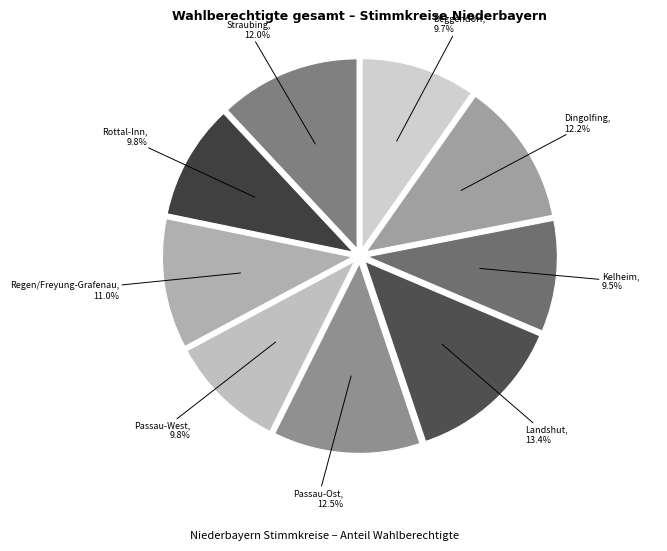

What is the smallest slice in the pie chart?

Kelheim (203)